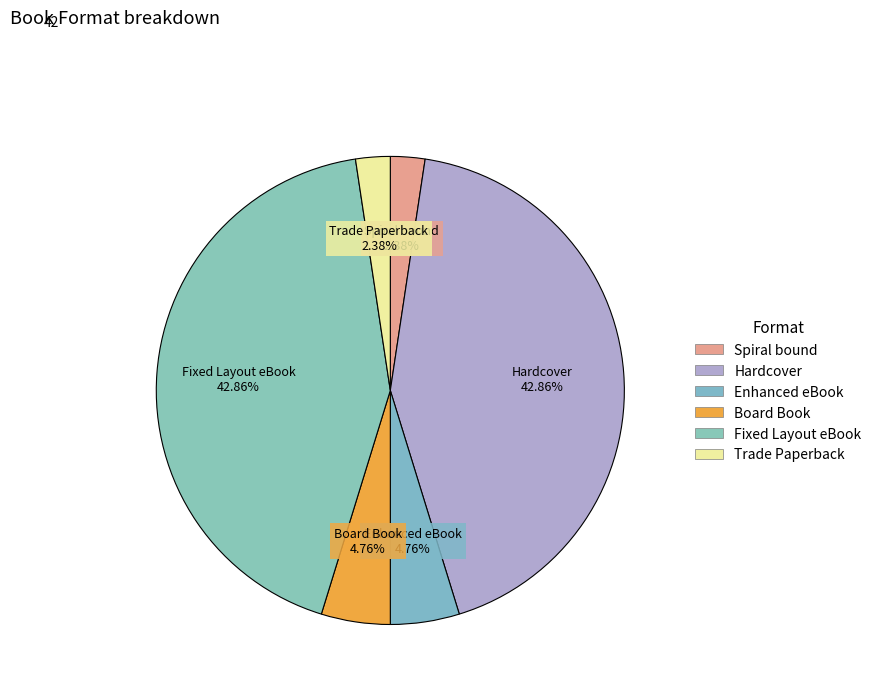

Is there any slice that represents more than half of the pie?

No